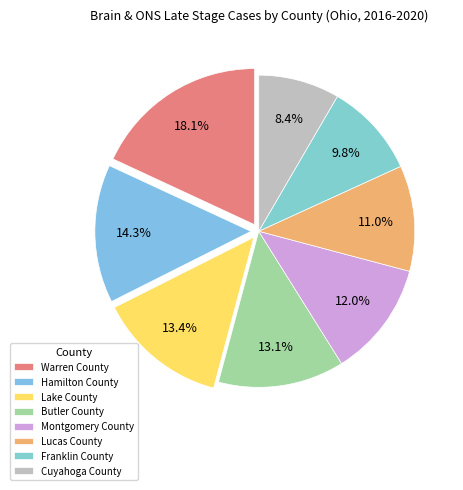

Combined, do Montgomery County and Warren County account for over 50%?

No